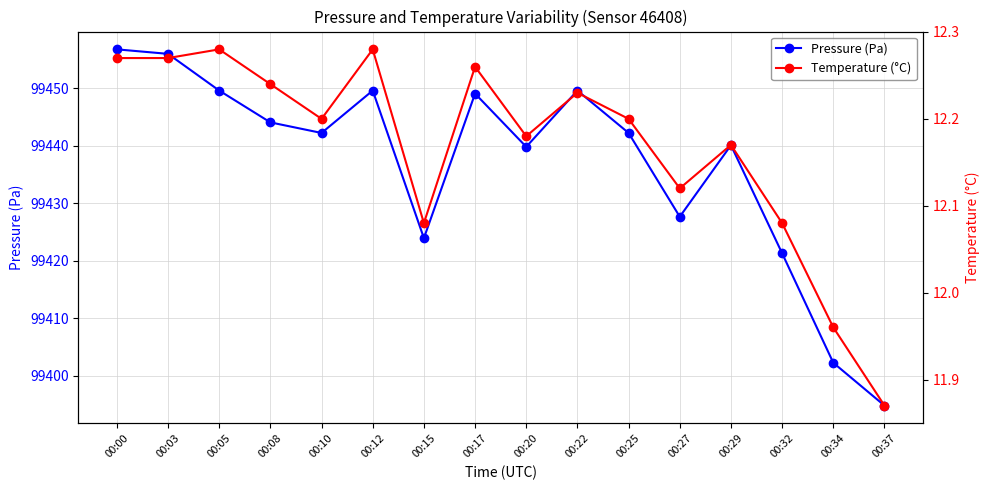

Between 00:34 and 00:08, which is larger?

00:08